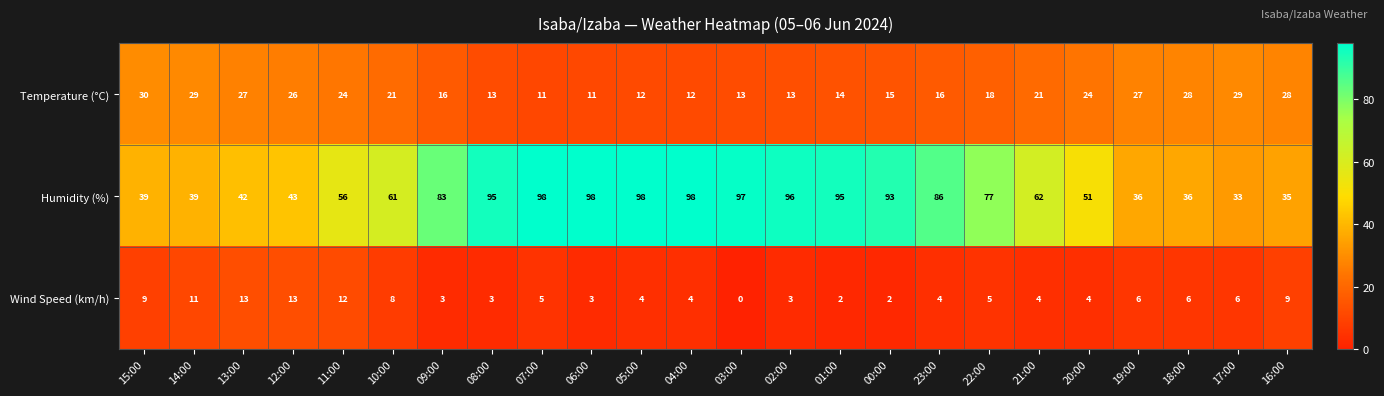

What is the total value across all series at 07:00?

114